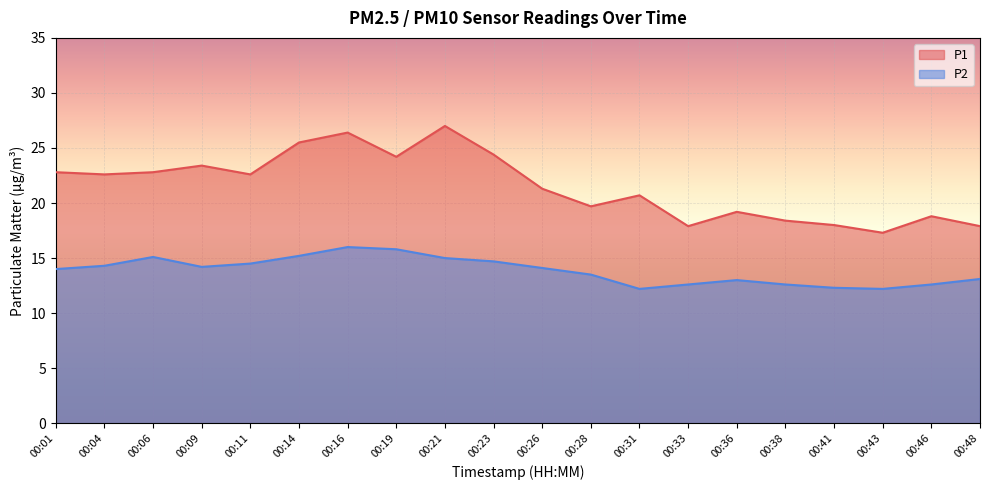

Reading left to right, extract all data points from this chart.

P1: 22.8	22.6	22.8	23.4	22.6	25.5	26.4	24.2	27.0	24.4	21.3	19.7	20.7	17.9	19.2	18.4	18.0	17.3	18.8	17.9
P2: 14.0	14.3	15.1	14.2	14.5	15.2	16.0	15.8	15.0	14.7	14.1	13.5	12.2	12.6	13.0	12.6	12.3	12.2	12.6	13.1